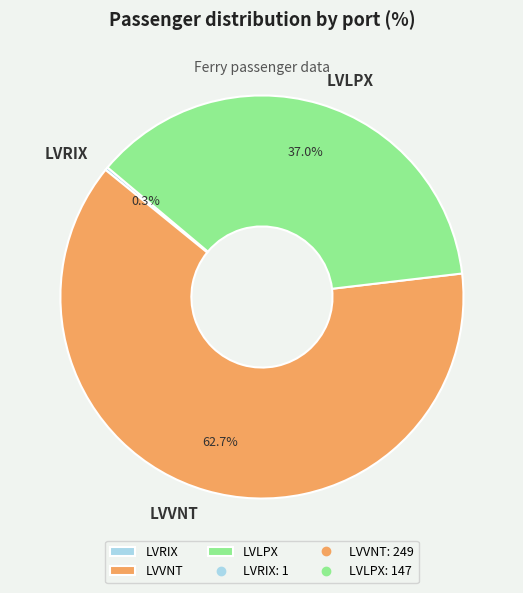

Approximately how many times larger is the value at LVLPX compared to LVVNT?

0.6